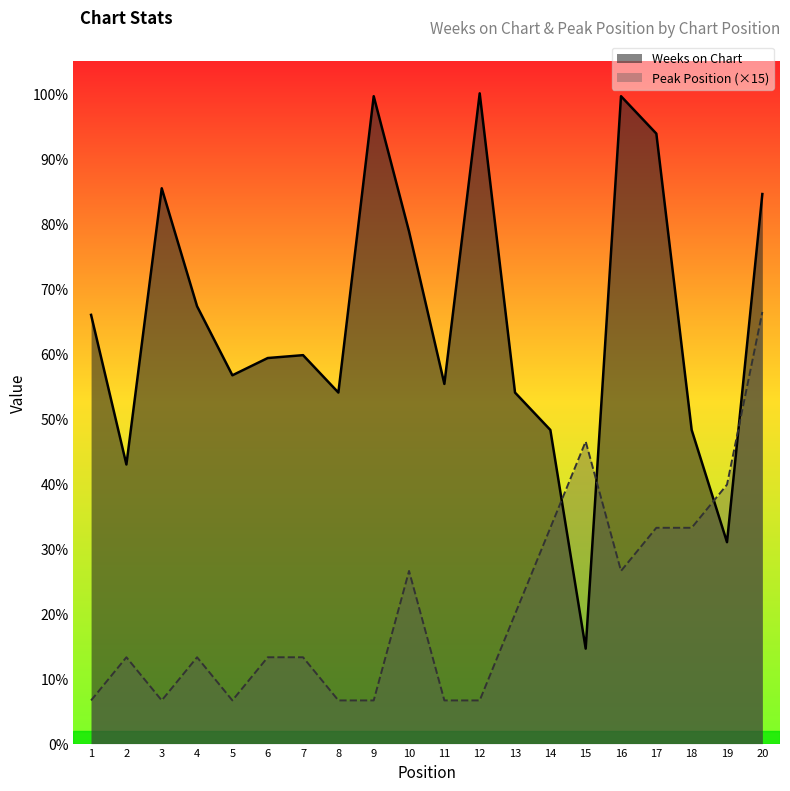

What is the difference between the Peak Position (×15) values at 15 and 1?

90